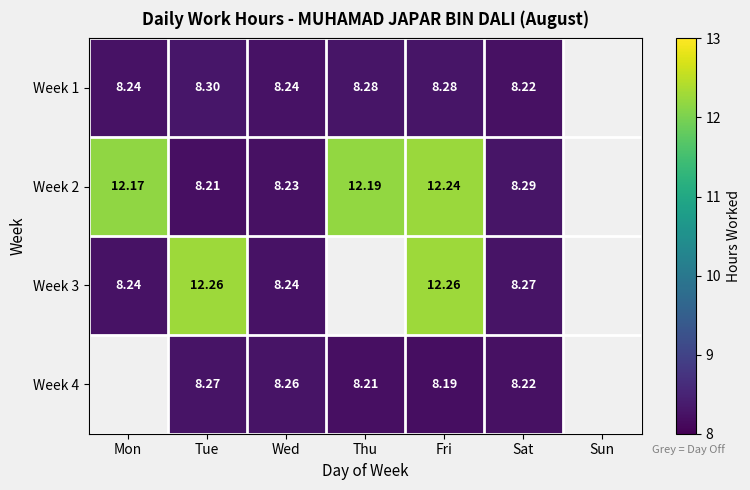

Is the value of Week 2 at Fri greater than the value of Week 4 at Wed?

Yes